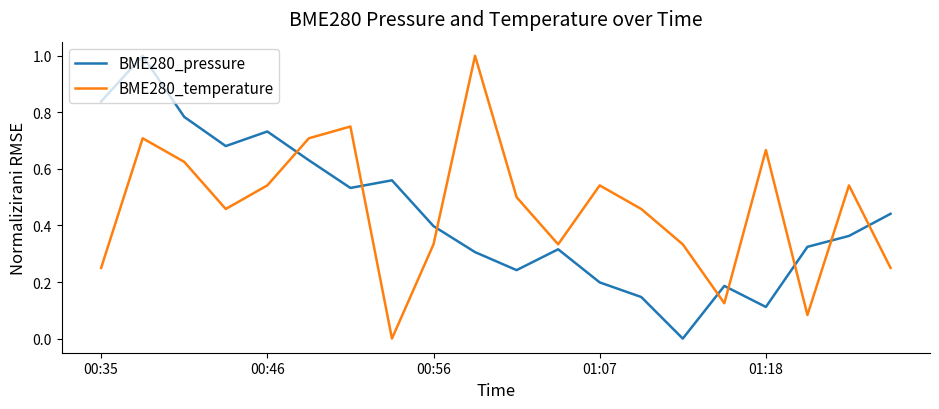

What is the maximum value for BME280_temperature?

1.0